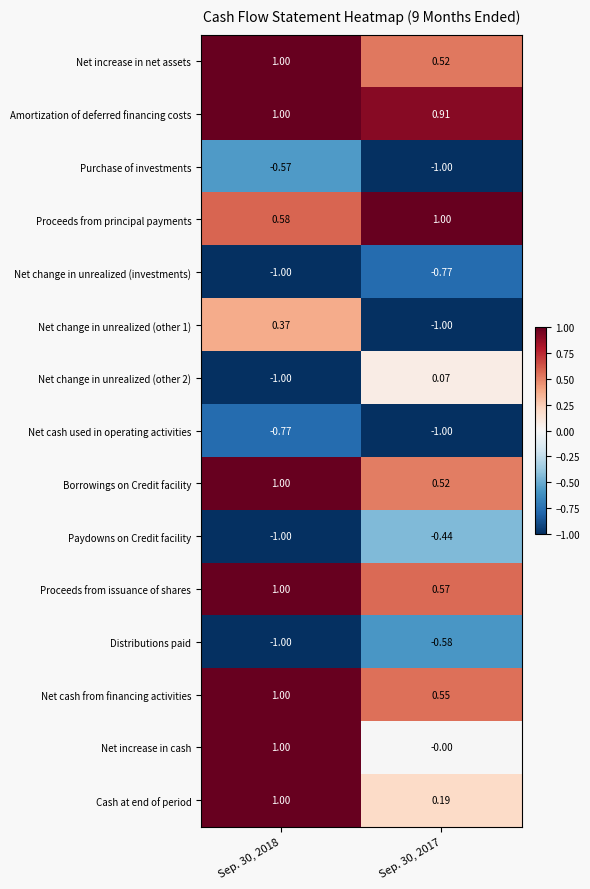

Which series has the largest total across all categories?

Amortization of deferred financing costs